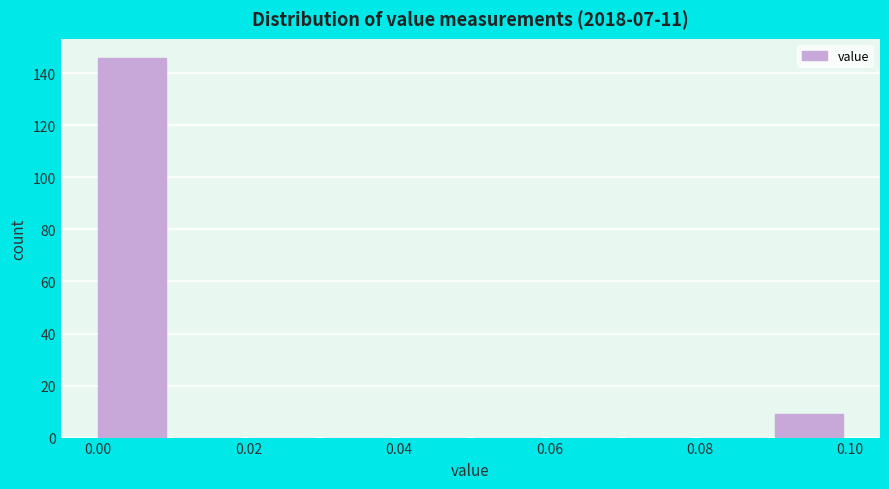

What is the height of the bar covering 0.09 to 0.10 on the x-axis? The values are not printed on the chart, so give them approximately, as read against the axis.

10